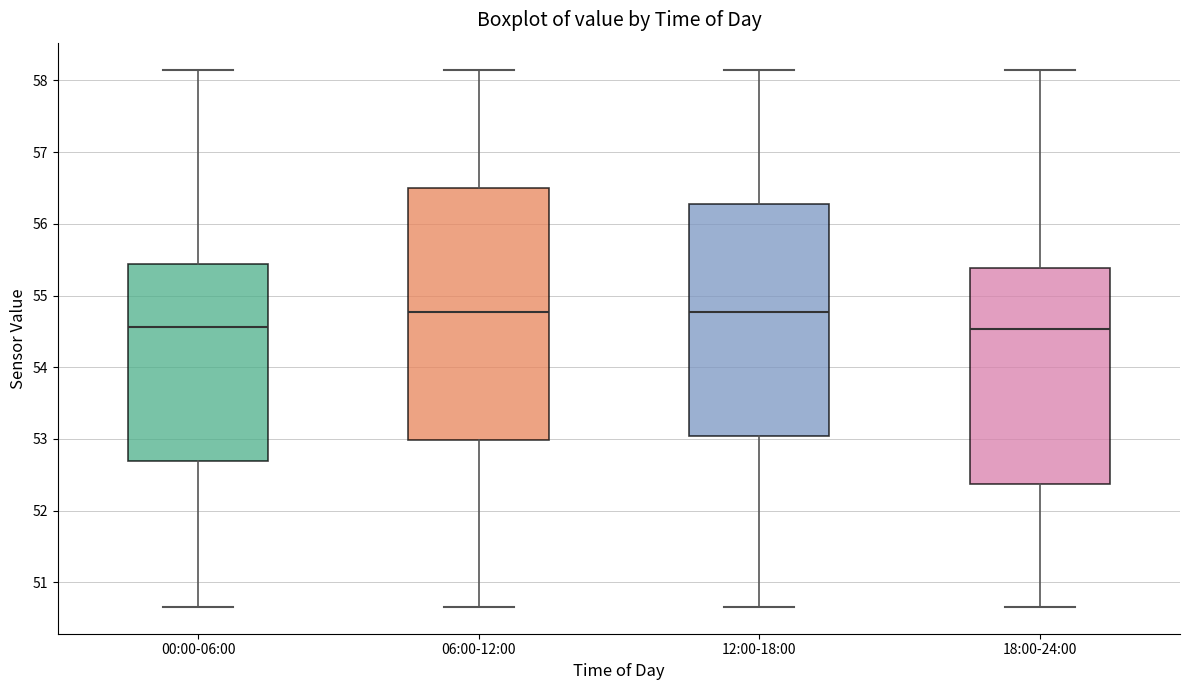

Comparing the boxes themselves (not the whiskers), which one is the tallest?

06:00-12:00